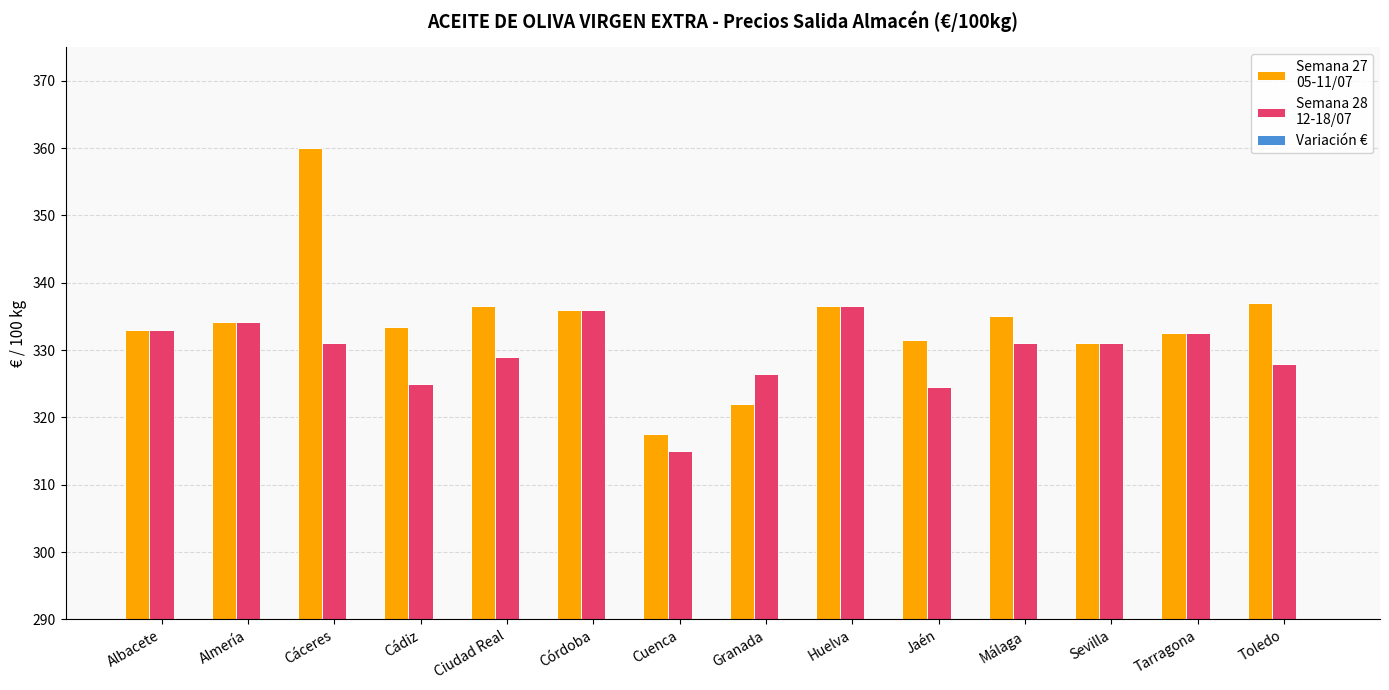

What is the value of the Semana 28
12-18/07 bar at the 10th from the left?

324.5